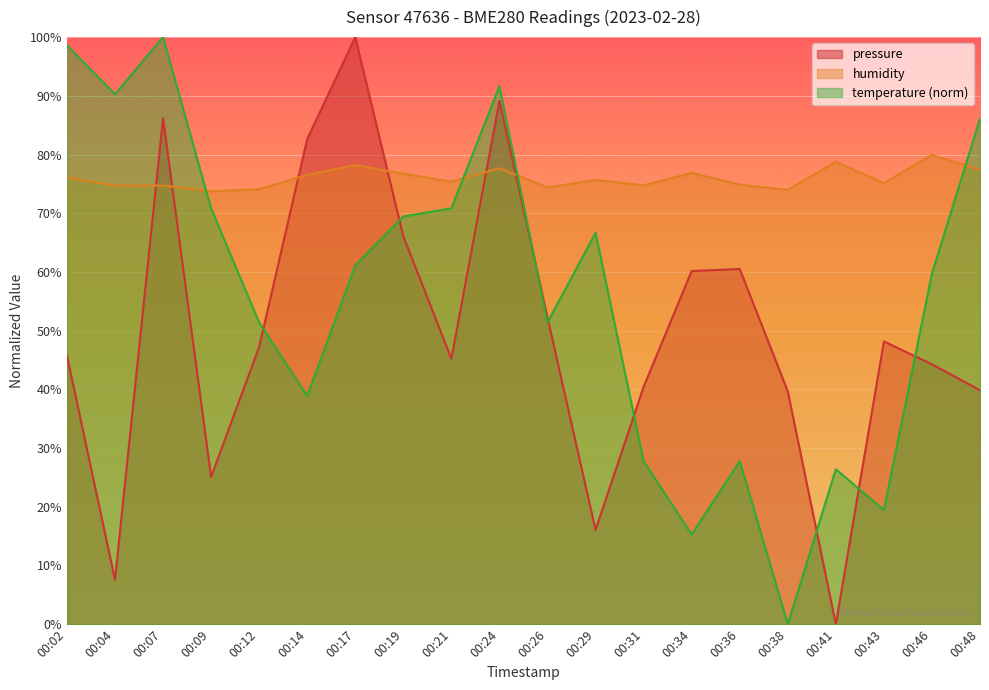

List the series in order of their peak value, highest first.

pressure, temperature, humidity